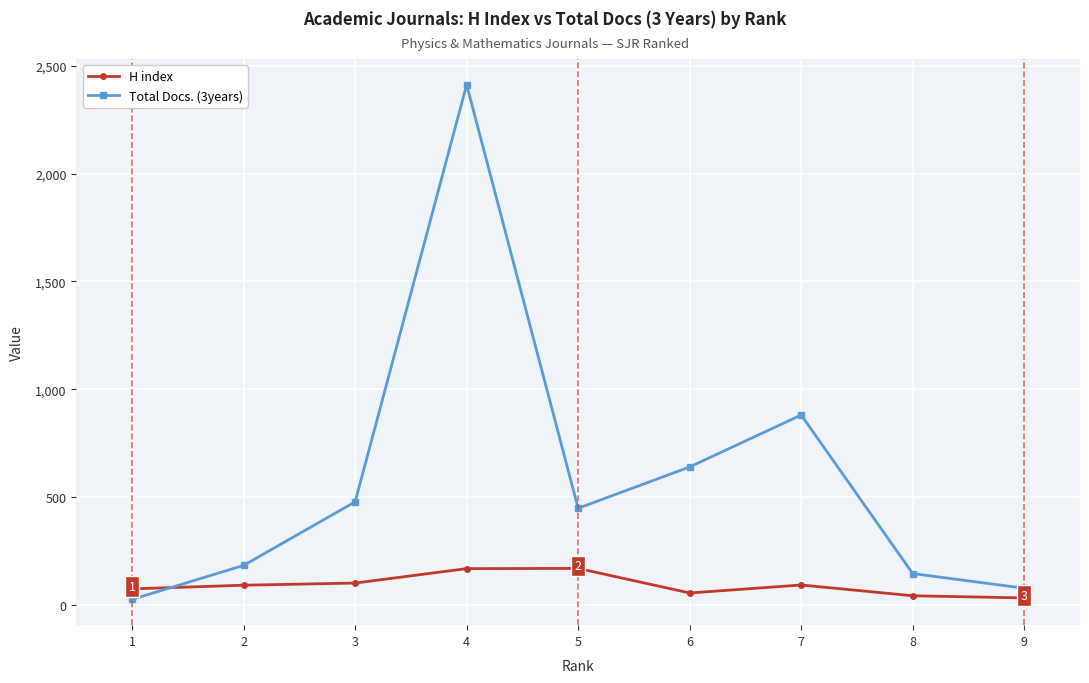

At which category is the sum across all series the highest?

4